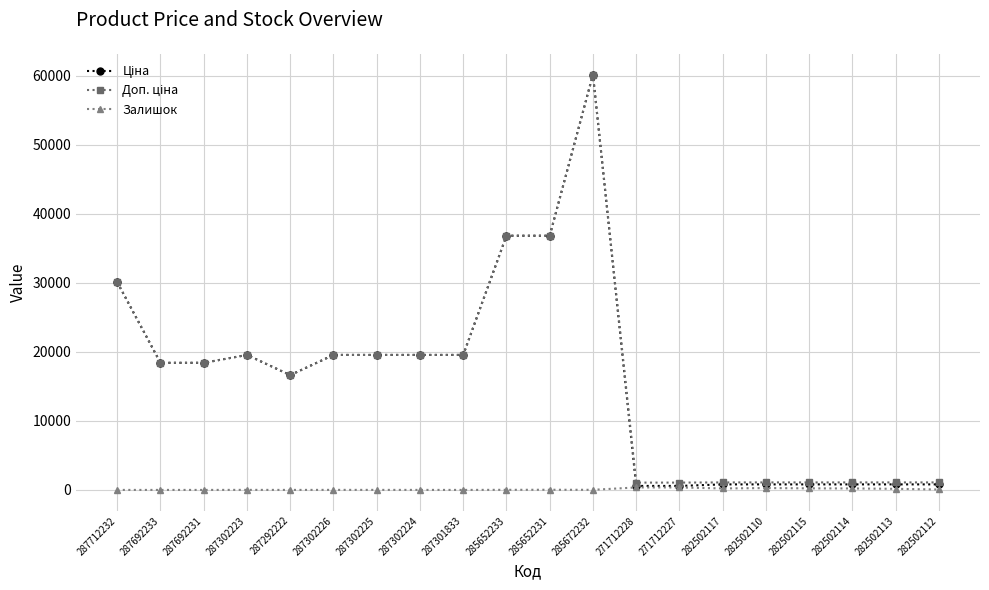

Which category has the highest value across all series?

285672232